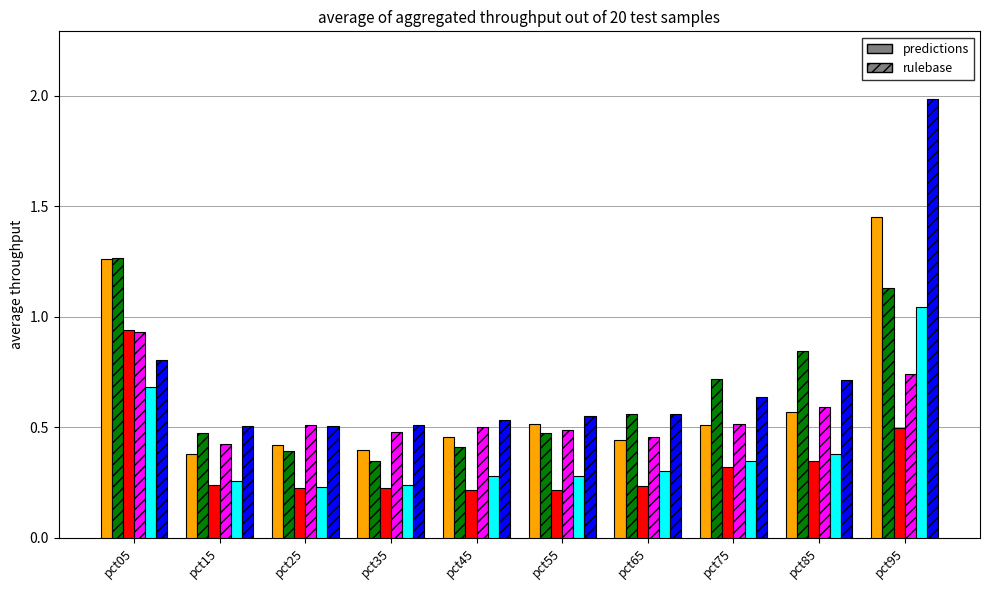

At which category is the sum across all series the highest?

pct95